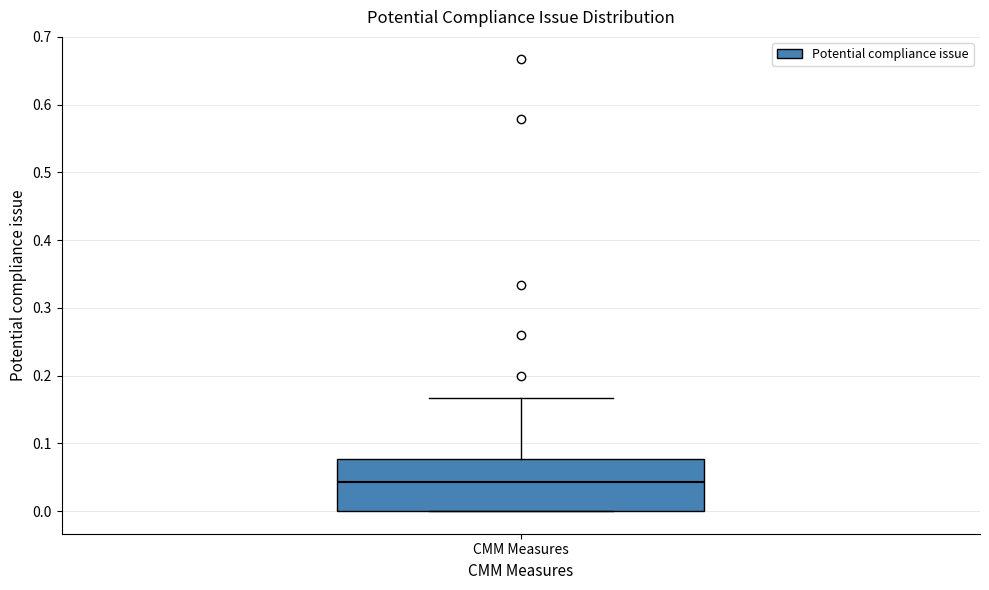

Transcribe this box plot: give where the median line is, the range the box spans, and where the two whiskers end, as read against the y-axis. The values are not printed on the chart, so give them approximately, as read against the axis.

median 0.04, box 0.00 to 0.08, whiskers 0.00 to 0.17